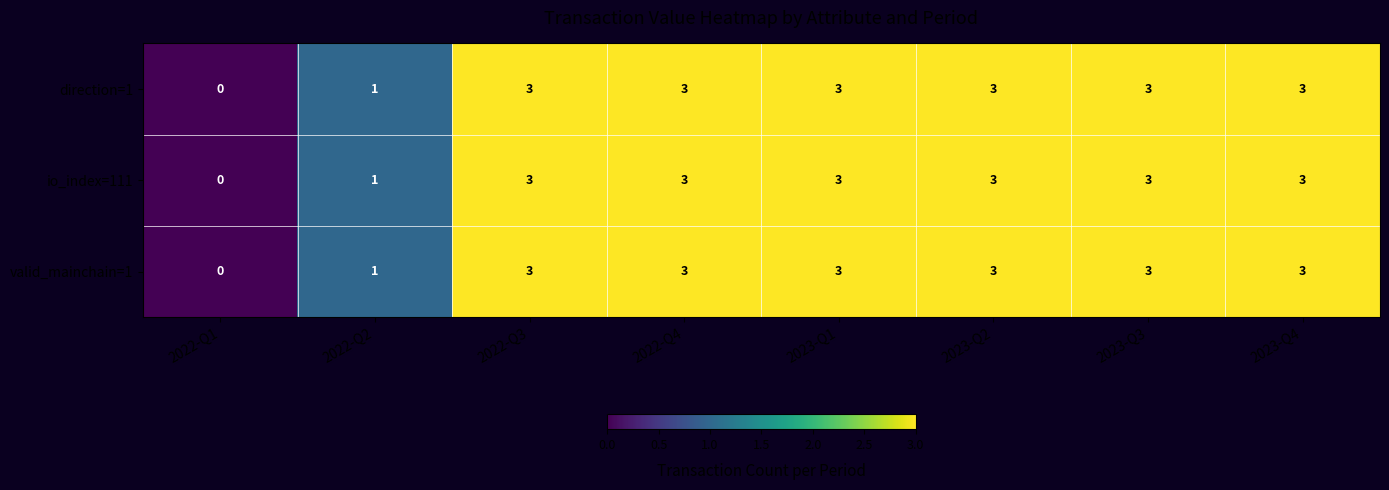

The direction=1 series shows 5 at 2022-Q3. True or false?

False